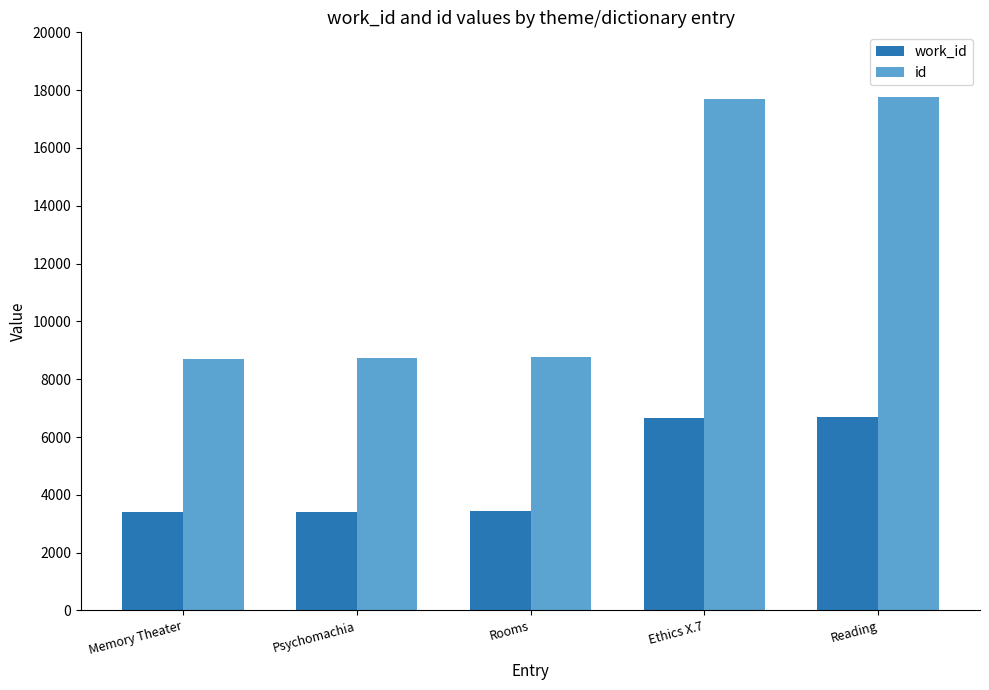

How many data points in work_id are less than 3441?

2